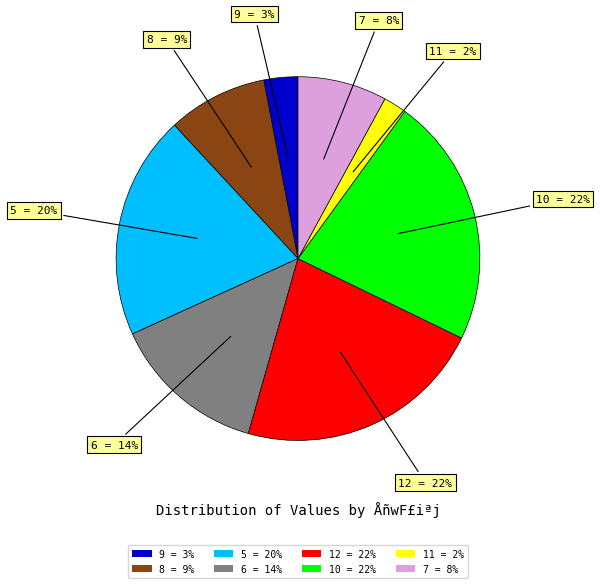

Count the number of slices in the pie.

8